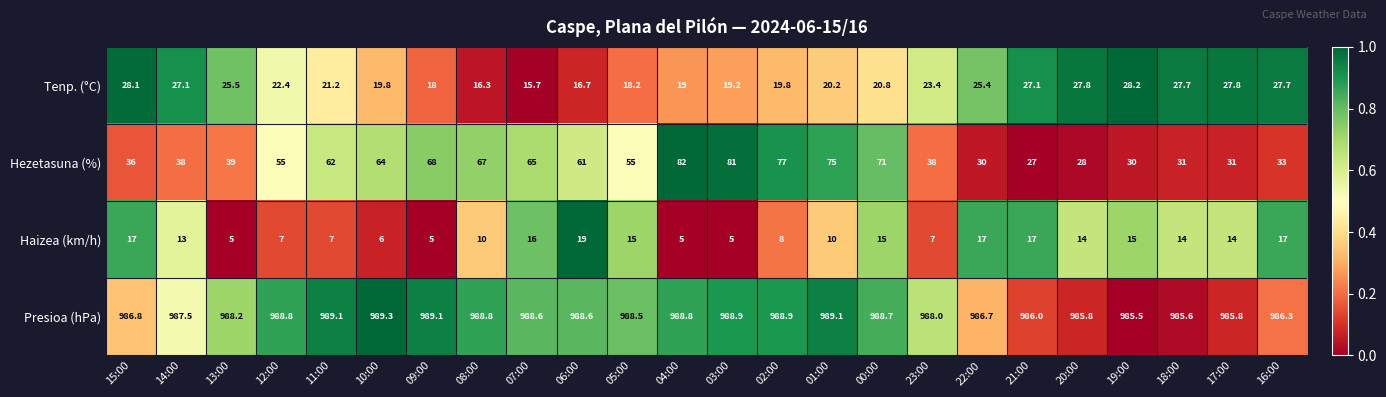

Which series has the largest total across all categories?

Presioa (hPa)